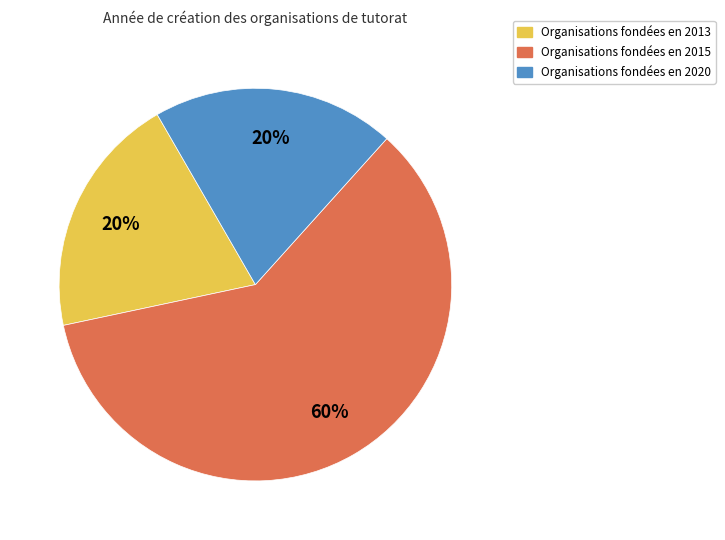

Is there any slice that represents more than half of the pie?

Yes